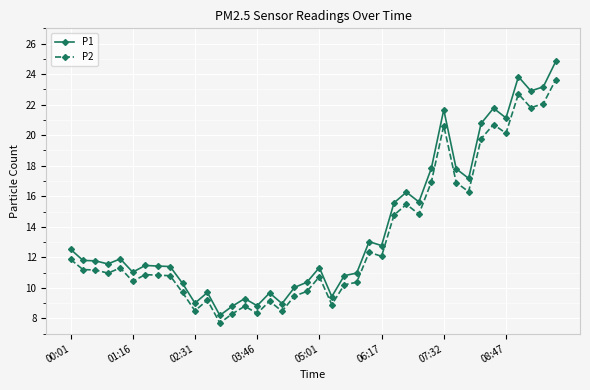

What is the value of the P1 point at the 7th from the left?

11.5